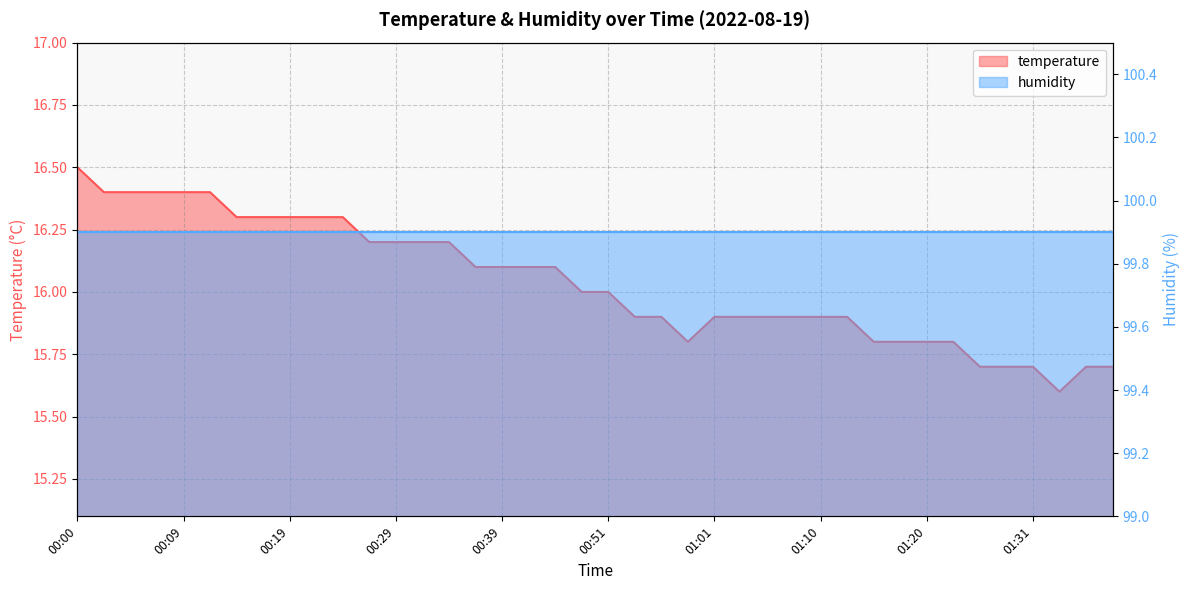

What is the label of the 22nd point from the left?

00:53